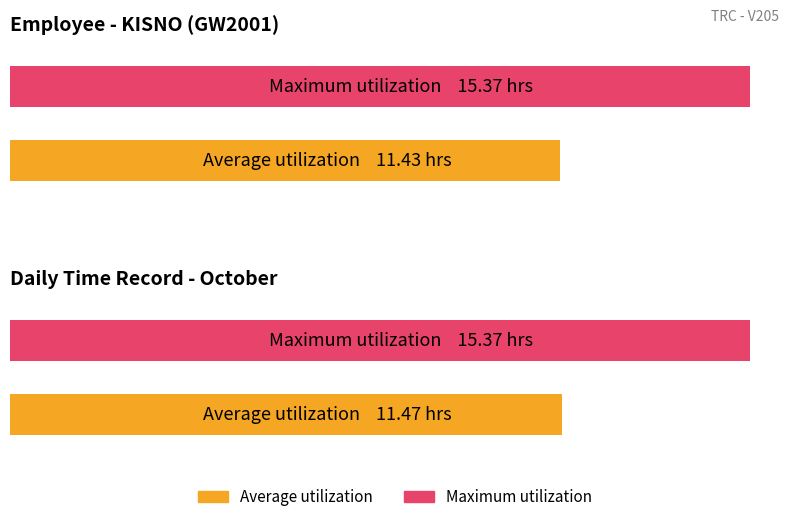

What is the greatest value displayed?

15.4